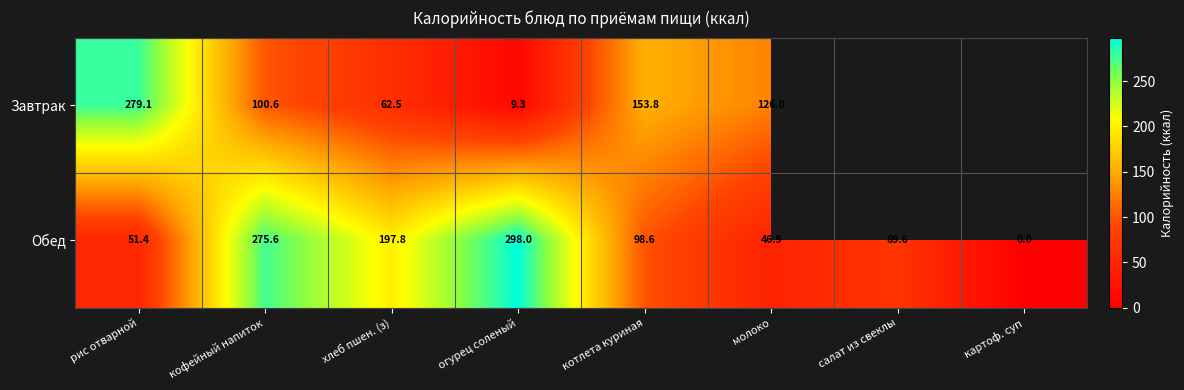

Between огурец соленый and кофейный напиток, which is larger?

кофейный напиток